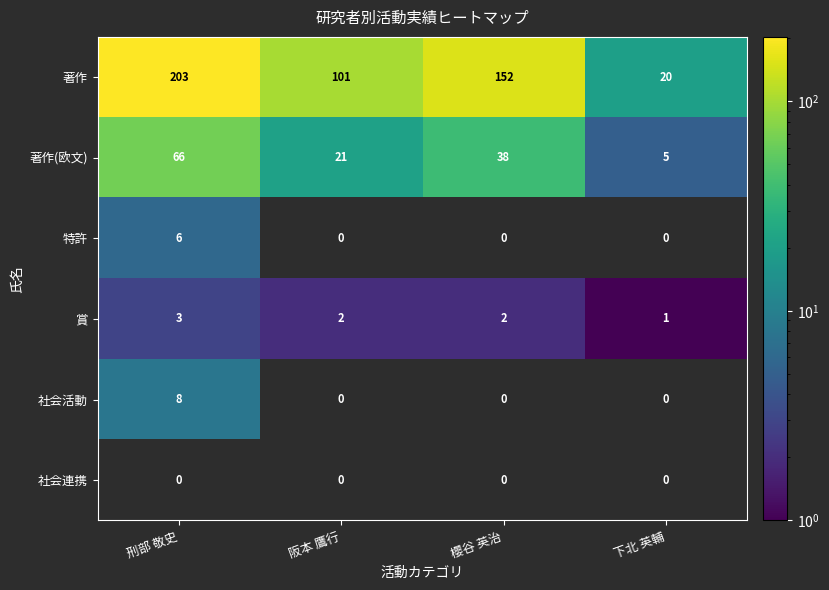

The value of 著作 at 阪本 鷹行 is 31. True or false?

False